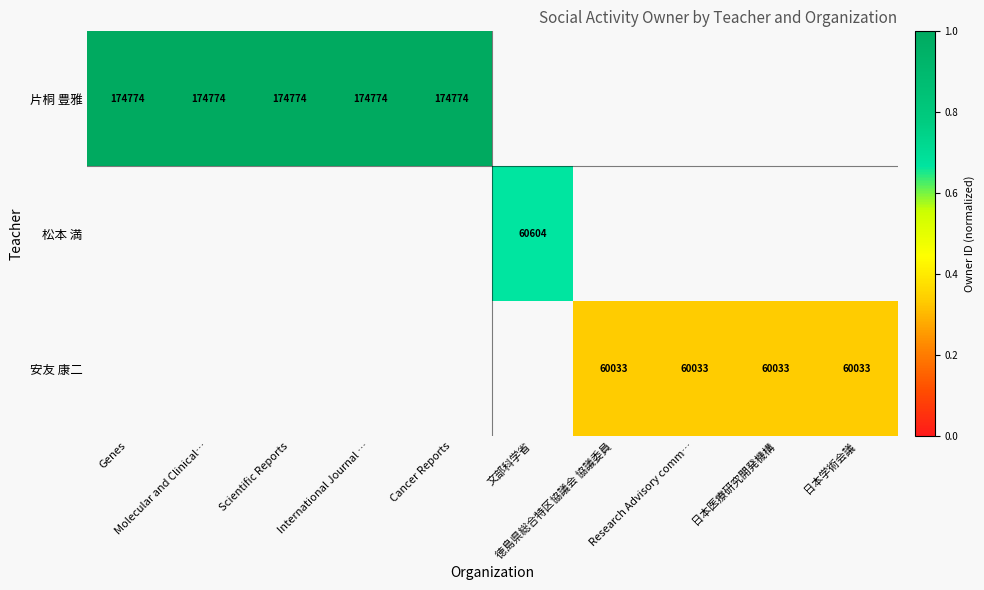

How many data points does each series have?

10